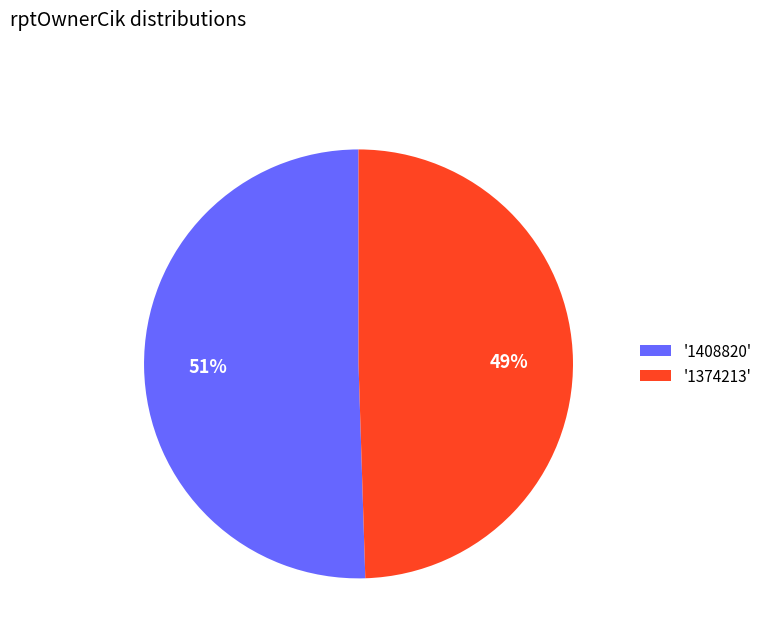

To the nearest percent, what portion does '1374213' represent?

49%